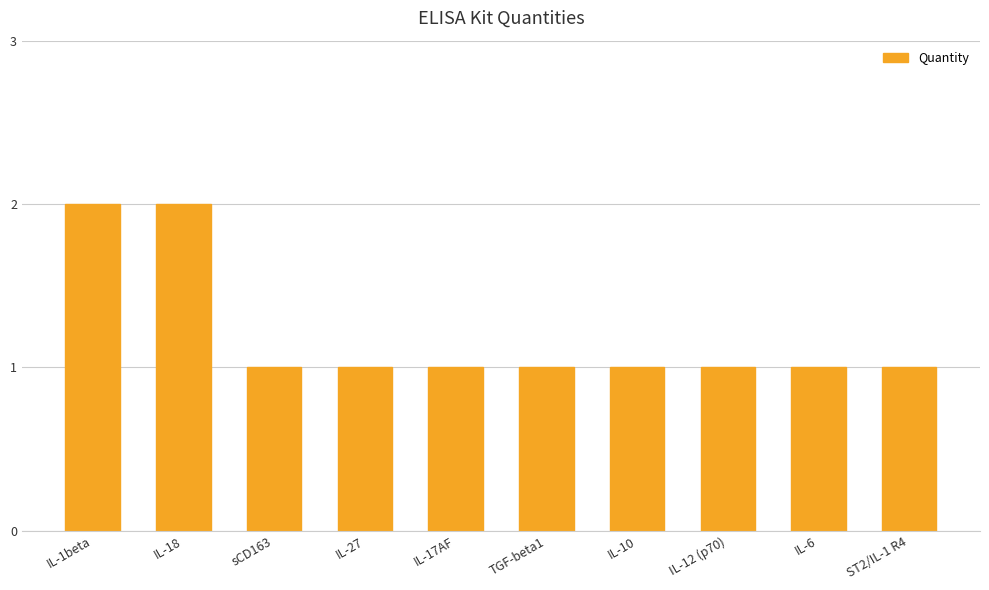

Between IL-18 and IL-27, which is larger?

IL-18